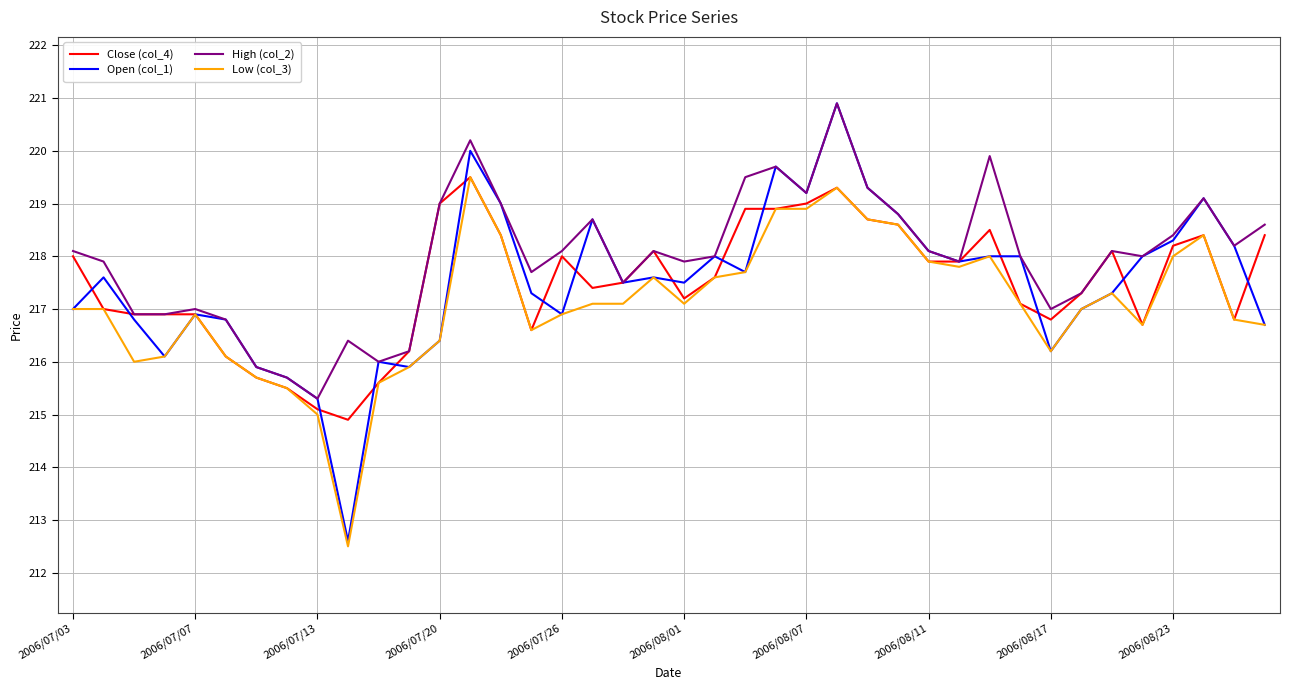

Which series has the largest total across all categories?

High (col_2)